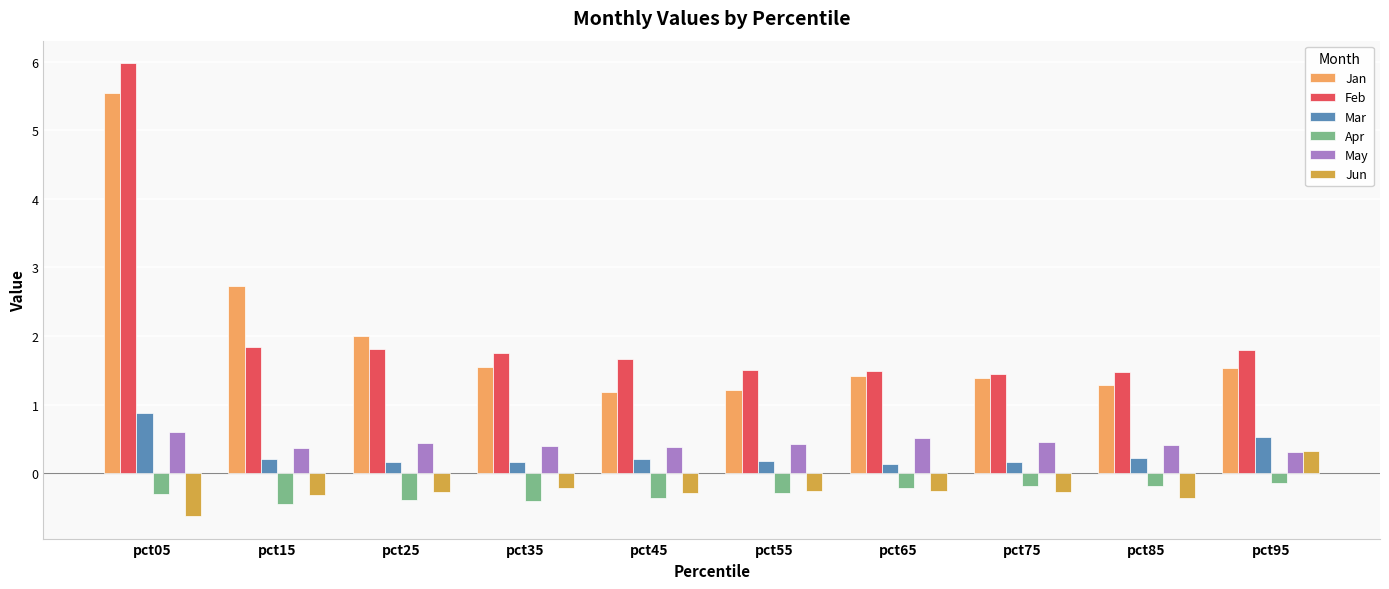

What is the difference between the highest and lowest values at pct25?

2.4